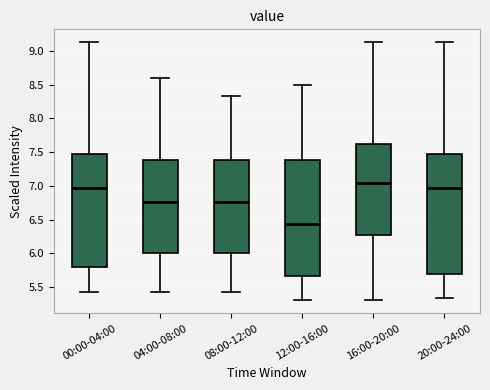

Reading left to right, transcribe this box plot: for each box, give where its median line is, the range the box spans, and where its two whiskers end, as read against the y-axis. The values are not printed on the chart, so give them approximately, as read against the axis.

00:00-04:00: median 6.95, box 5.80 to 7.45, whiskers 5.45 to 9.15
04:00-08:00: median 6.75, box 6.00 to 7.40, whiskers 5.45 to 8.60
08:00-12:00: median 6.75, box 6.00 to 7.40, whiskers 5.45 to 8.35
12:00-16:00: median 6.45, box 5.65 to 7.40, whiskers 5.30 to 8.50
16:00-20:00: median 7.05, box 6.30 to 7.65, whiskers 5.30 to 9.15
20:00-24:00: median 6.95, box 5.70 to 7.45, whiskers 5.35 to 9.15